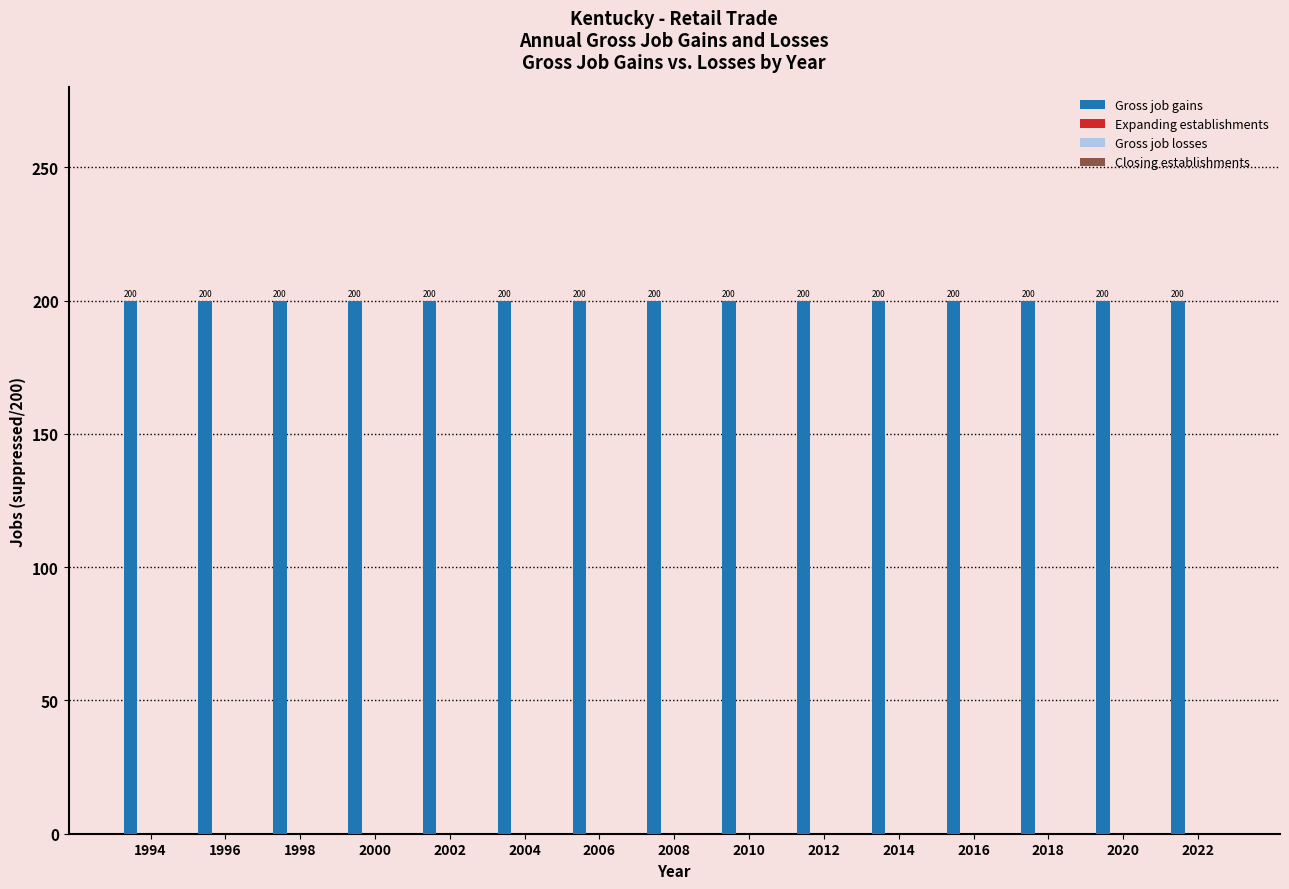

Which label corresponds to the smallest value in the chart?

1994